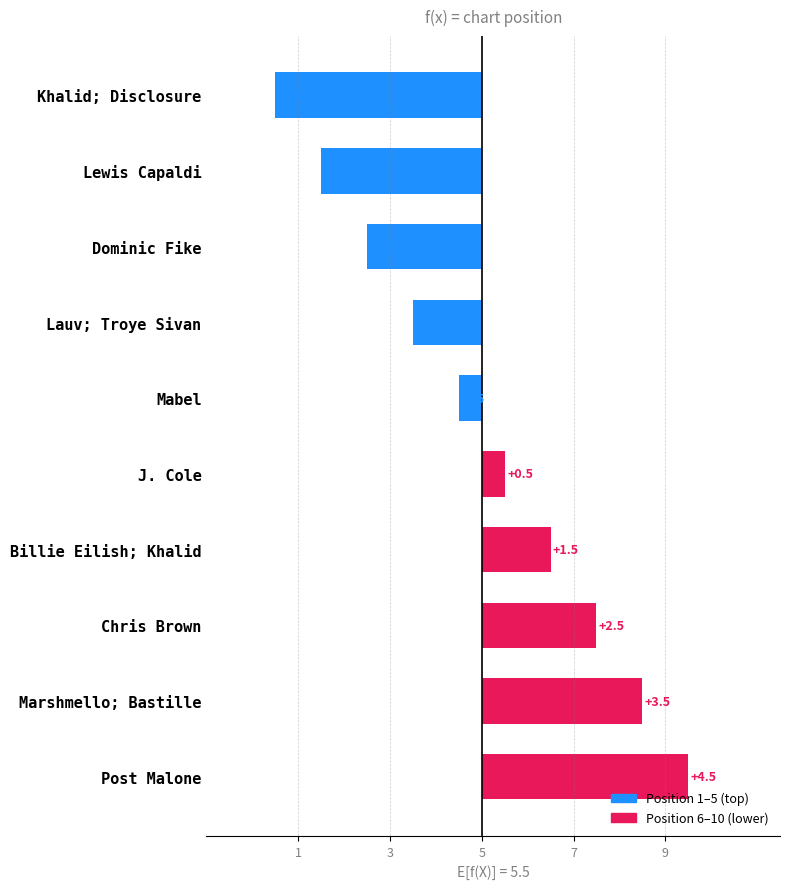

Rank the categories by value from lowest to highest.

Khalid; Disclosure, Lewis Capaldi, Dominic Fike, Lauv; Troye Sivan, Mabel, J. Cole, Billie Eilish; Khalid, Chris Brown, Marshmello; Bastille, Post Malone